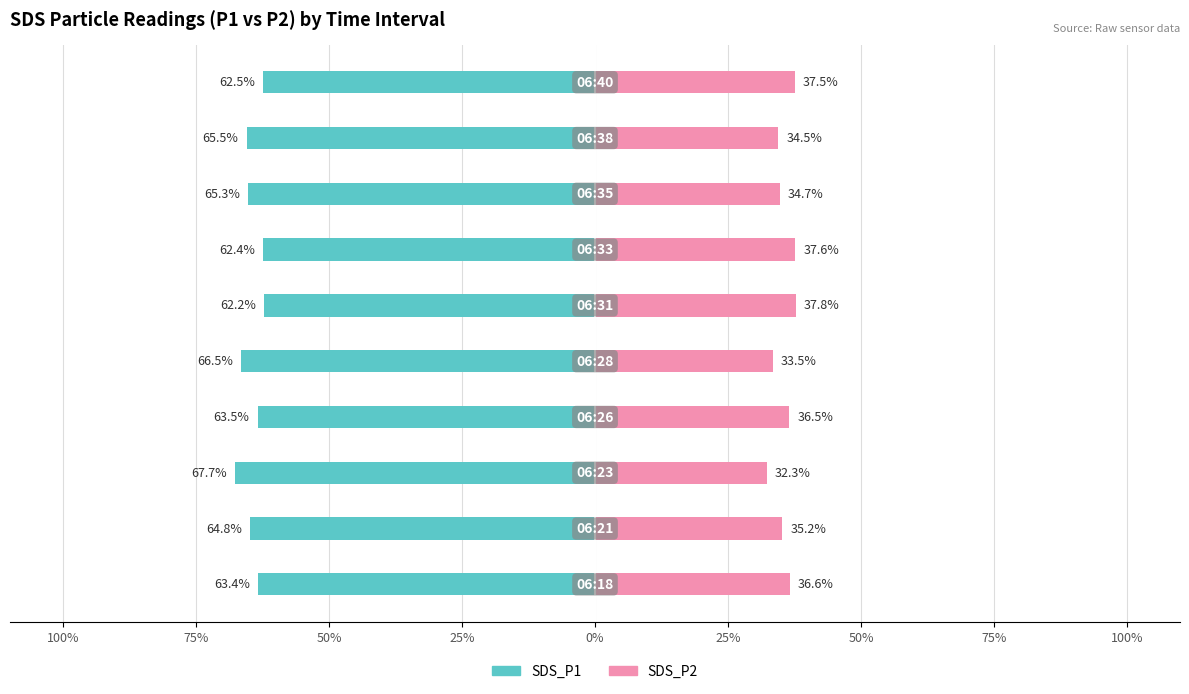

The SDS_P1 series shows -62.4 at 50%. True or false?

True